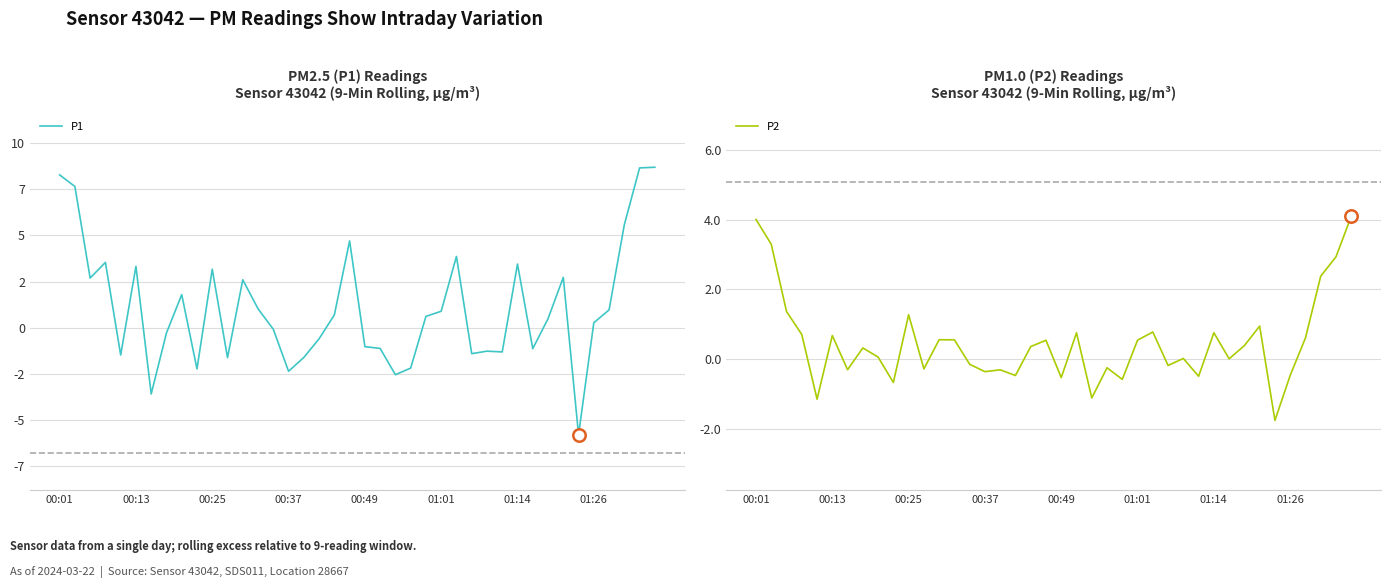

At how many categories does at least one series exceed -3?

40